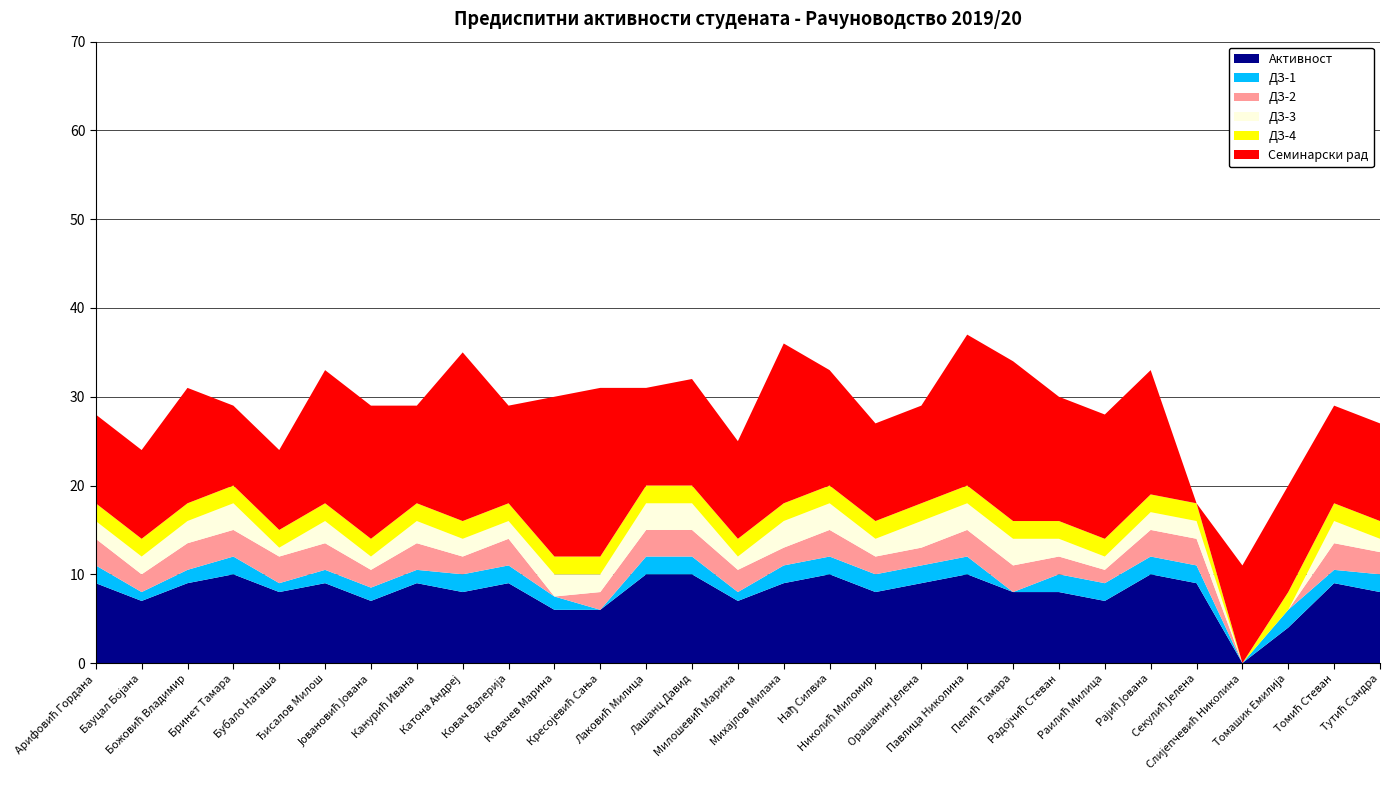

Reading left to right, transcribe all the data shown in this chart.

Активност: Арифовић Гордана=9.0	Бауцал Бојана=7.0	Божовић Владимир=9.0	Бринет Тамара=10.0	Бубало Наташа=8.0	Ђисалов Милош=9.0	Јовановић Јована=7.0	Канурић Ивана=9.0	Катона Андреј=8.0	Ковач Валерија=9.0	Ковачев Марина=6.0	Кресојевић Сaња=6.0	Лаковић Милица=10.0	Лашанц Давид=10.0	Милошевић Марина=7.0	Михајлов Милана=9.0	Нађ Силвиа=10.0	Николић Миломир=8.0	Орашанин Јелена=9.0	Павлица Николина=10.0	Пепић Тамара=8.0	Радојчић Стеван=8.0	Раилић Милица=7.0	Рајић Јована=10.0	Секулић Јелена=9.0	Слијепчевић Николина=0.0	Томашик Емилија=4.0	Томић Стеван=9.0	Тутић Сандра=8.0
ДЗ-1: Арифовић Гордана=2.0	Бауцал Бојана=1.0	Божовић Владимир=1.5	Бринет Тамара=2.0	Бубало Наташа=1.0	Ђисалов Милош=1.5	Јовановић Јована=1.5	Канурић Ивана=1.5	Катона Андреј=2.0	Ковач Валерија=2.0	Ковачев Марина=1.5	Кресојевић Сaња=0.0	Лаковић Милица=2.0	Лашанц Давид=2.0	Милошевић Марина=1.0	Михајлов Милана=2.0	Нађ Силвиа=2.0	Николић Миломир=2.0	Орашанин Јелена=2.0	Павлица Николина=2.0	Пепић Тамара=0.0	Радојчић Стеван=2.0	Раилић Милица=2.0	Рајић Јована=2.0	Секулић Јелена=2.0	Слијепчевић Николина=0.0	Томашик Емилија=2.0	Томић Стеван=1.5	Тутић Сандра=2.0
ДЗ-2: Арифовић Гордана=3.0	Бауцал Бојана=2.0	Божовић Владимир=3.0	Бринет Тамара=3.0	Бубало Наташа=3.0	Ђисалов Милош=3.0	Јовановић Јована=2.0	Канурић Ивана=3.0	Катона Андреј=2.0	Ковач Валерија=3.0	Ковачев Марина=0.0	Кресојевић Сaња=2.0	Лаковић Милица=3.0	Лашанц Давид=3.0	Милошевић Марина=2.5	Михајлов Милана=2.0	Нађ Силвиа=3.0	Николић Миломир=2.0	Орашанин Јелена=2.0	Павлица Николина=3.0	Пепић Тамара=3.0	Радојчић Стеван=2.0	Раилић Милица=1.5	Рајић Јована=3.0	Секулић Јелена=3.0	Слијепчевић Николина=0.0	Томашик Емилија=0.0	Томић Стеван=3.0	Тутић Сандра=2.5
ДЗ-3: Арифовић Гордана=2.0	Бауцал Бојана=2.0	Божовић Владимир=2.5	Бринет Тамара=3.0	Бубало Наташа=1.0	Ђисалов Милош=2.5	Јовановић Јована=1.5	Канурић Ивана=2.5	Катона Андреј=2.0	Ковач Валерија=2.0	Ковачев Марина=2.5	Кресојевић Сaња=2.0	Лаковић Милица=3.0	Лашанц Давид=3.0	Милошевић Марина=1.5	Михајлов Милана=3.0	Нађ Силвиа=3.0	Николић Миломир=2.0	Орашанин Јелена=3.0	Павлица Николина=3.0	Пепић Тамара=3.0	Радојчић Стеван=2.0	Раилић Милица=1.5	Рајић Јована=2.0	Секулић Јелена=2.0	Слијепчевић Николина=0.0	Томашик Емилија=0.0	Томић Стеван=2.5	Тутић Сандра=1.5
ДЗ-4: Арифовић Гордана=2.0	Бауцал Бојана=2.0	Божовић Владимир=2.0	Бринет Тамара=2.0	Бубало Наташа=2.0	Ђисалов Милош=2.0	Јовановић Јована=2.0	Канурић Ивана=2.0	Катона Андреј=2.0	Ковач Валерија=2.0	Ковачев Марина=2.0	Кресојевић Сaња=2.0	Лаковић Милица=2.0	Лашанц Давид=2.0	Милошевић Марина=2.0	Михајлов Милана=2.0	Нађ Силвиа=2.0	Николић Миломир=2.0	Орашанин Јелена=2.0	Павлица Николина=2.0	Пепић Тамара=2.0	Радојчић Стеван=2.0	Раилић Милица=2.0	Рајић Јована=2.0	Секулић Јелена=2.0	Слијепчевић Николина=0.0	Томашик Емилија=2.0	Томић Стеван=2.0	Тутић Сандра=2.0
Семинарски рад: Арифовић Гордана=10.0	Бауцал Бојана=10.0	Божовић Владимир=13.0	Бринет Тамара=9.0	Бубало Наташа=9.0	Ђисалов Милош=15.0	Јовановић Јована=15.0	Канурић Ивана=11.0	Катона Андреј=19.0	Ковач Валерија=11.0	Ковачев Марина=18.0	Кресојевић Сaња=19.0	Лаковић Милица=11.0	Лашанц Давид=12.0	Милошевић Марина=11.0	Михајлов Милана=18.0	Нађ Силвиа=13.0	Николић Миломир=11.0	Орашанин Јелена=11.0	Павлица Николина=17.0	Пепић Тамара=18.0	Радојчић Стеван=14.0	Раилић Милица=14.0	Рајић Јована=14.0	Секулић Јелена=0.0	Слијепчевић Николина=11.0	Томашик Емилија=12.0	Томић Стеван=11.0	Тутић Сандра=11.0